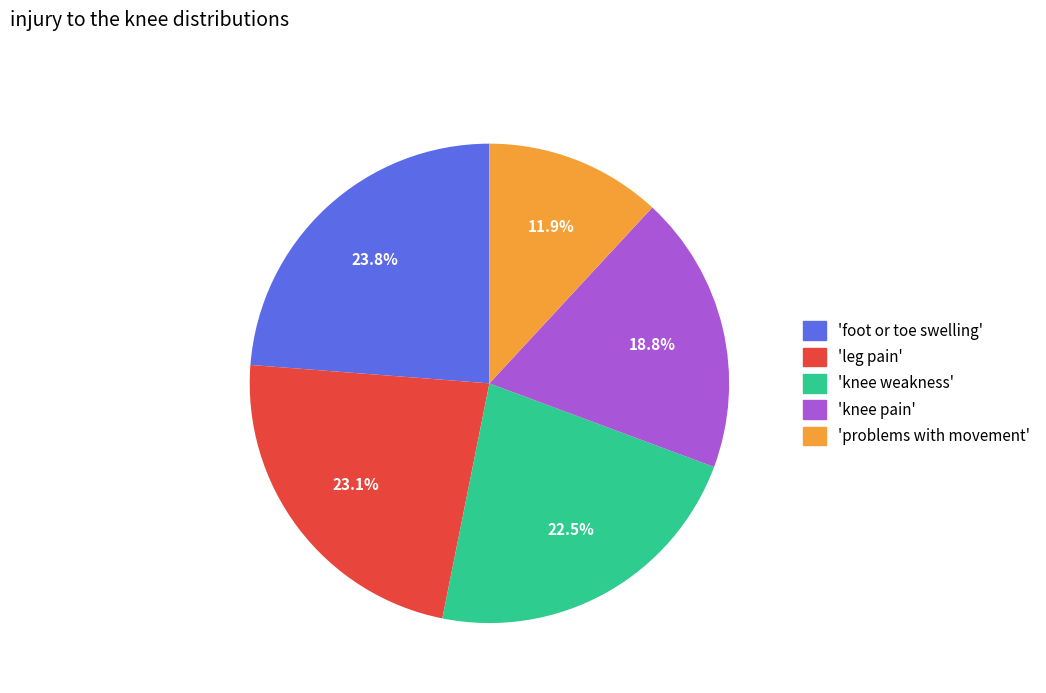

To the nearest percent, what is the average slice percentage?

20%